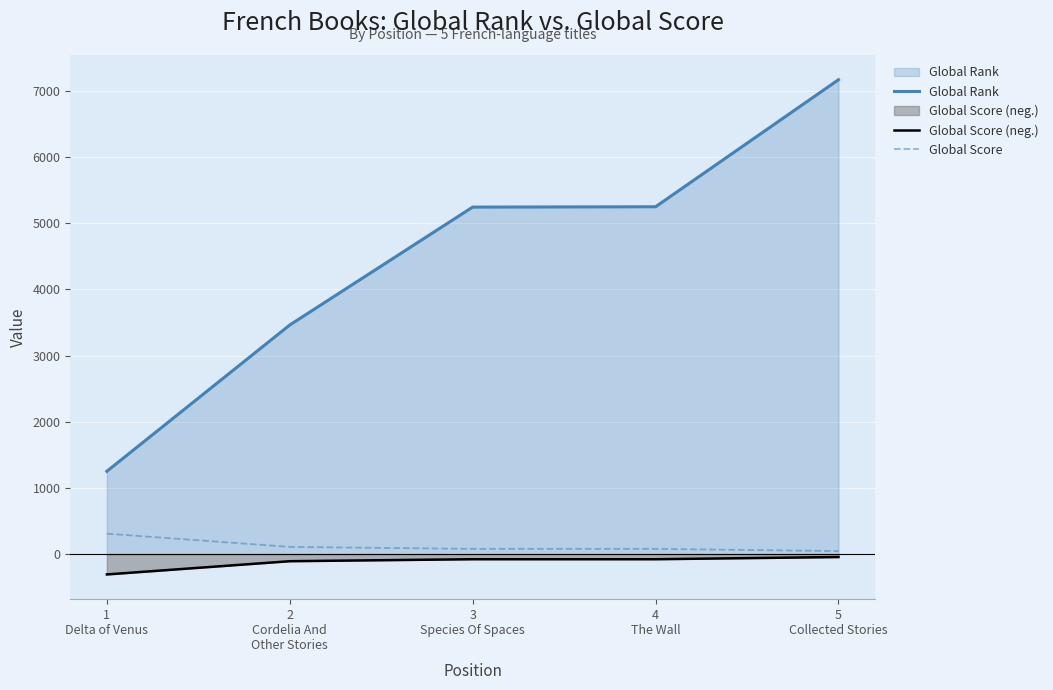

The value of Global Rank at 1
Delta of Venus is 1251. True or false?

True